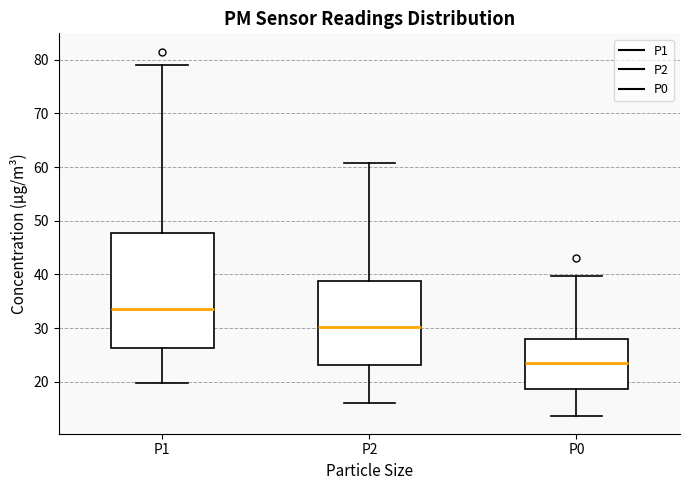

Reading left to right, transcribe this box plot: for each box, give where its median line is, the range the box spans, and where its two whiskers end, as read against the y-axis. The values are not printed on the chart, so give them approximately, as read against the axis.

P1: median 34, box 26 to 48, whiskers 20 to 79
P2: median 30, box 23 to 39, whiskers 16 to 61
P0: median 24, box 19 to 28, whiskers 14 to 40